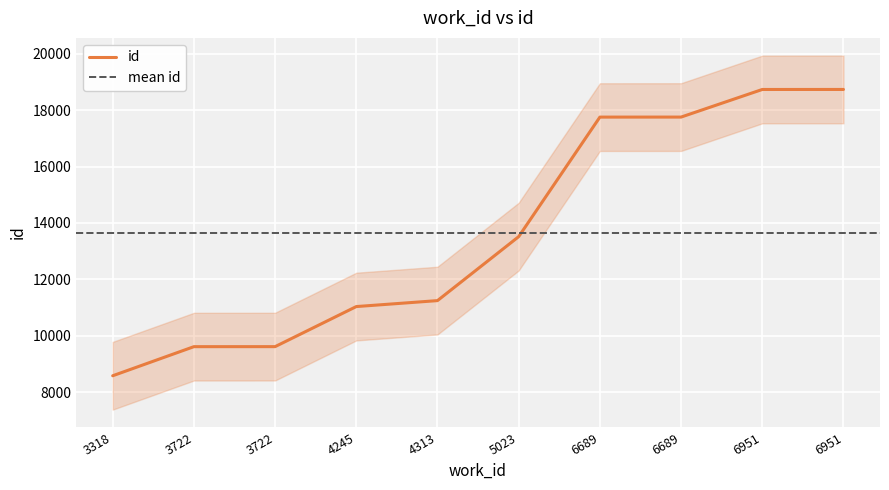

Reading left to right, extract all data points from this chart.

3318=8585	3722=9616	3722=9617	4245=11037	4313=11248	5023=13515	6689=17751	6689=17752	6951=18730	6951=18731